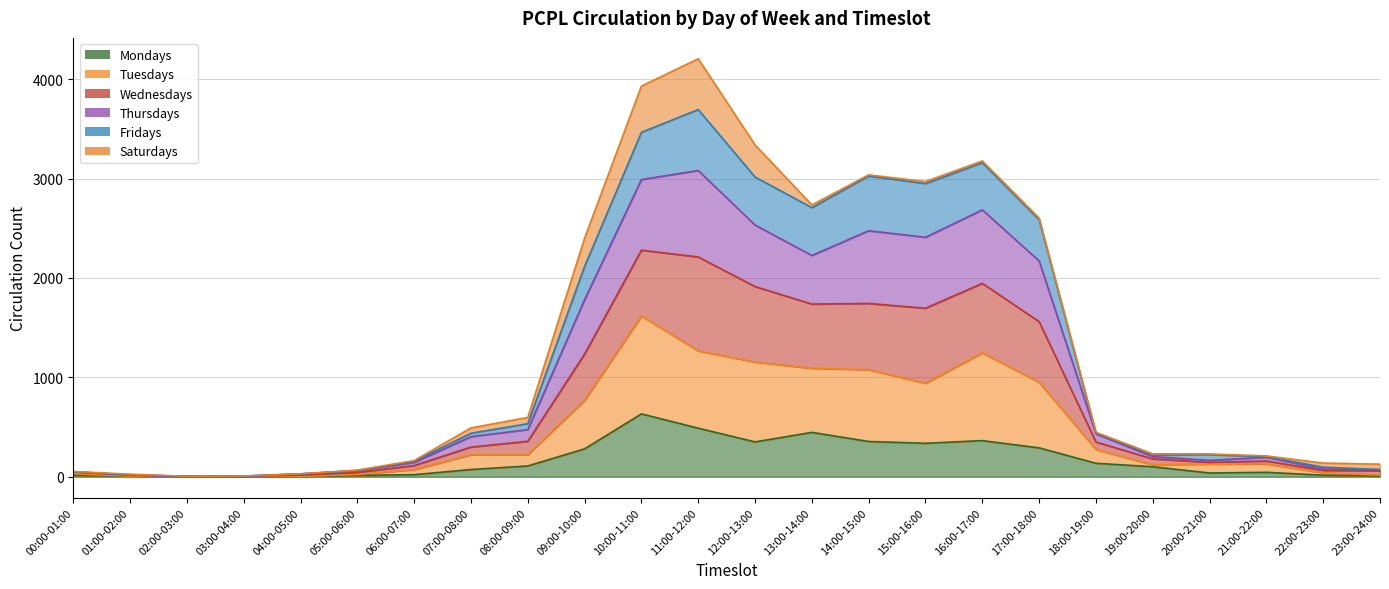

How many interior local valleys does the Wednesdays series have?

4